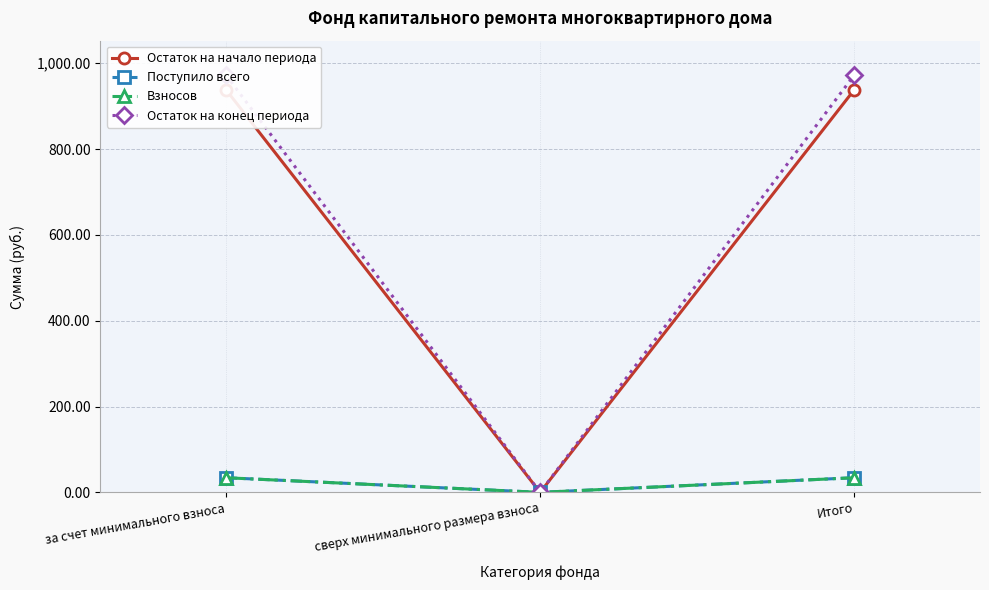

What are all the series names shown in the legend?

Остаток на начало периода, Поступило всего, Взносов, Остаток на конец периода